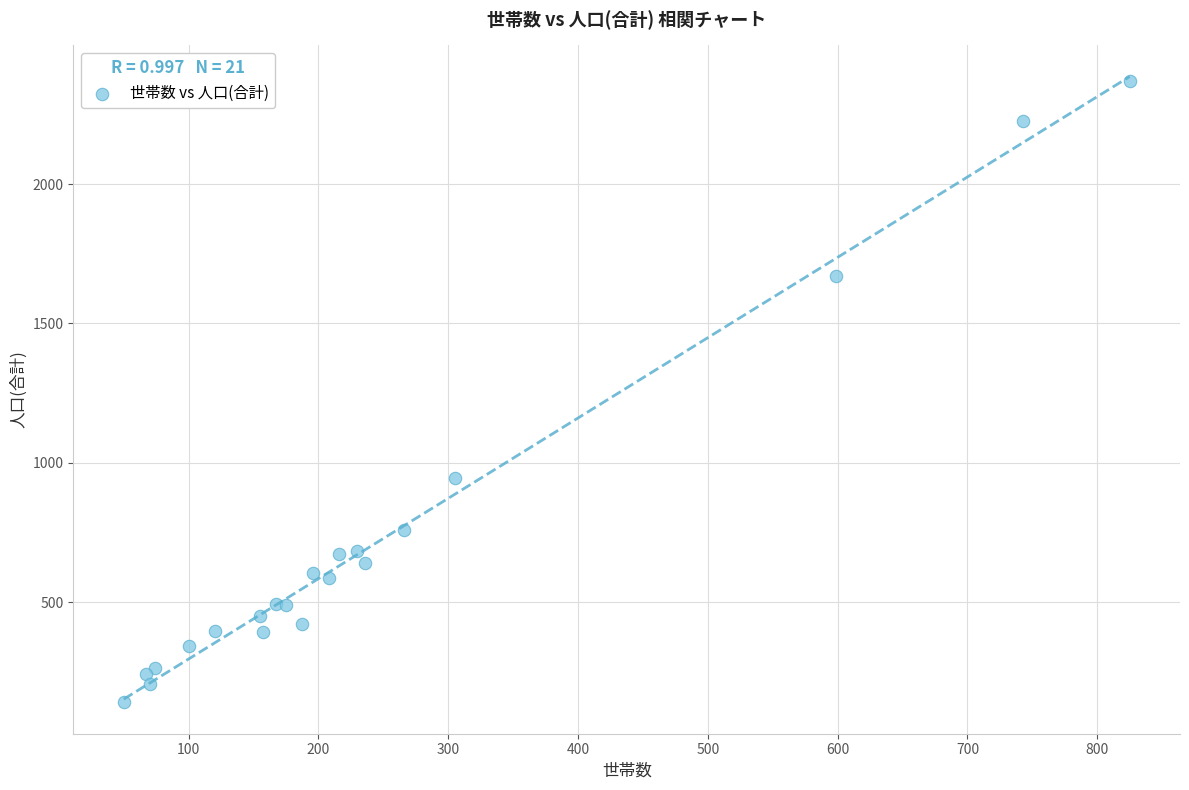

What Y value in the scatter plot is closest to 1255?

945